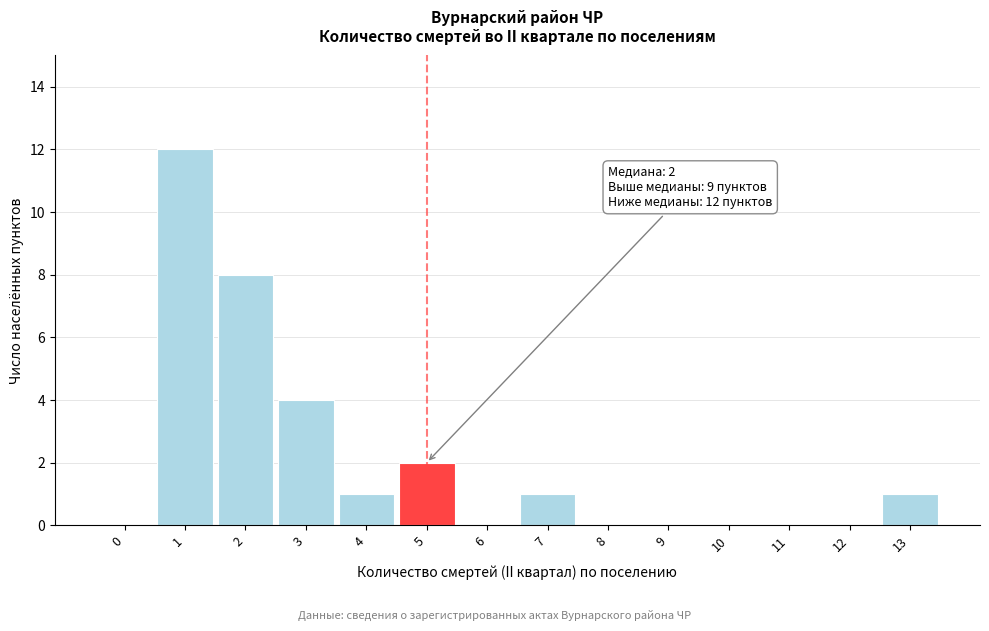

Which range on the x-axis has the tallest bar?

0.5 to 1.5